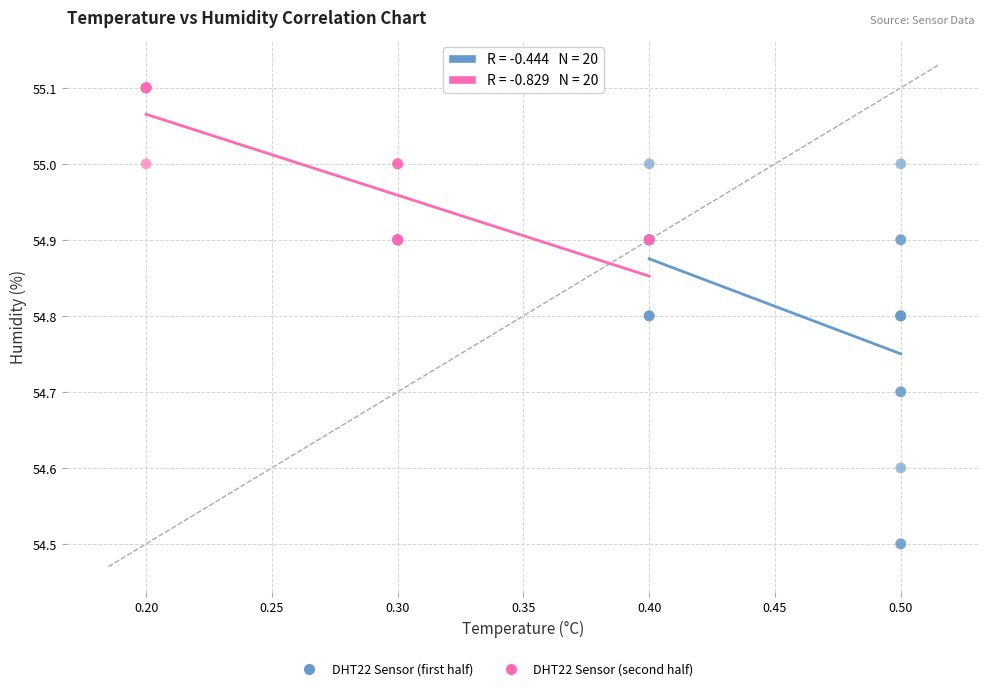

Which series contains the lowest Y value?

DHT22 Sensor (first half)